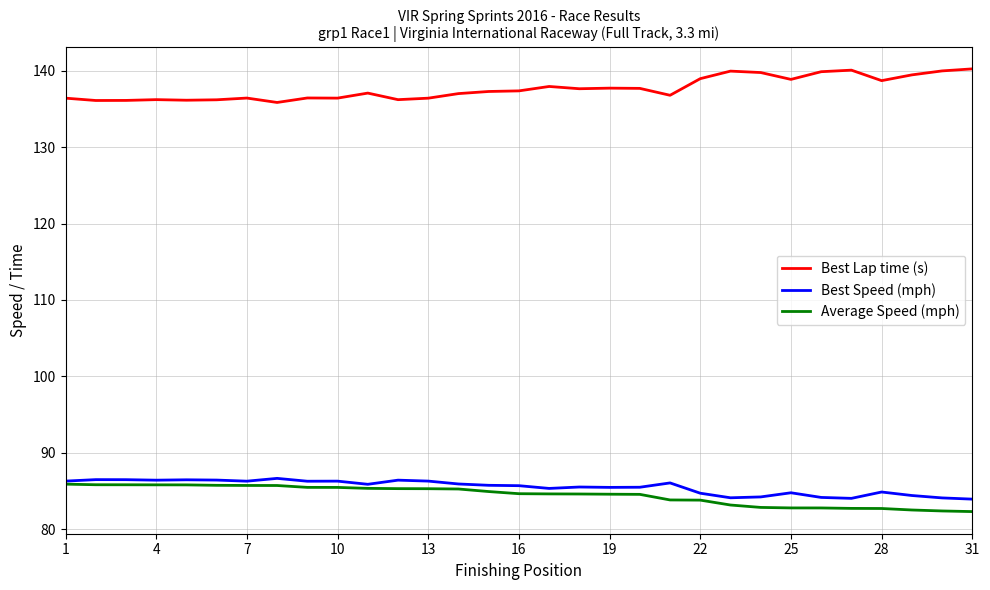

What is the greatest value displayed?

140.2